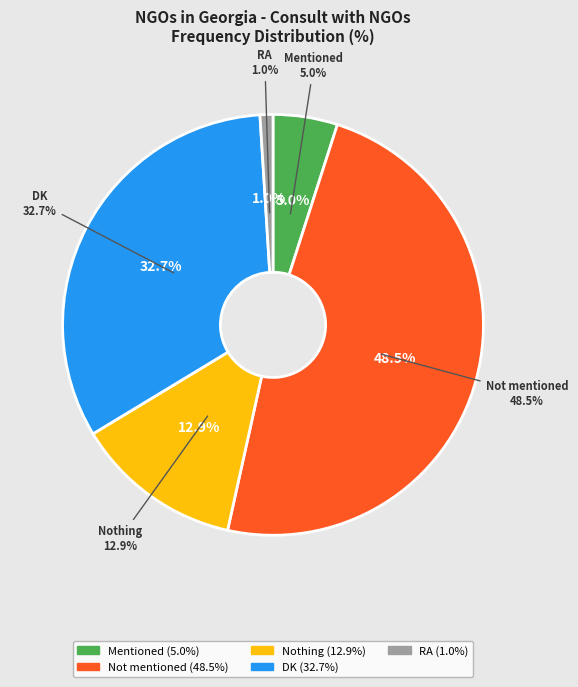

What percentage is NOT represented by DK?

67.3%